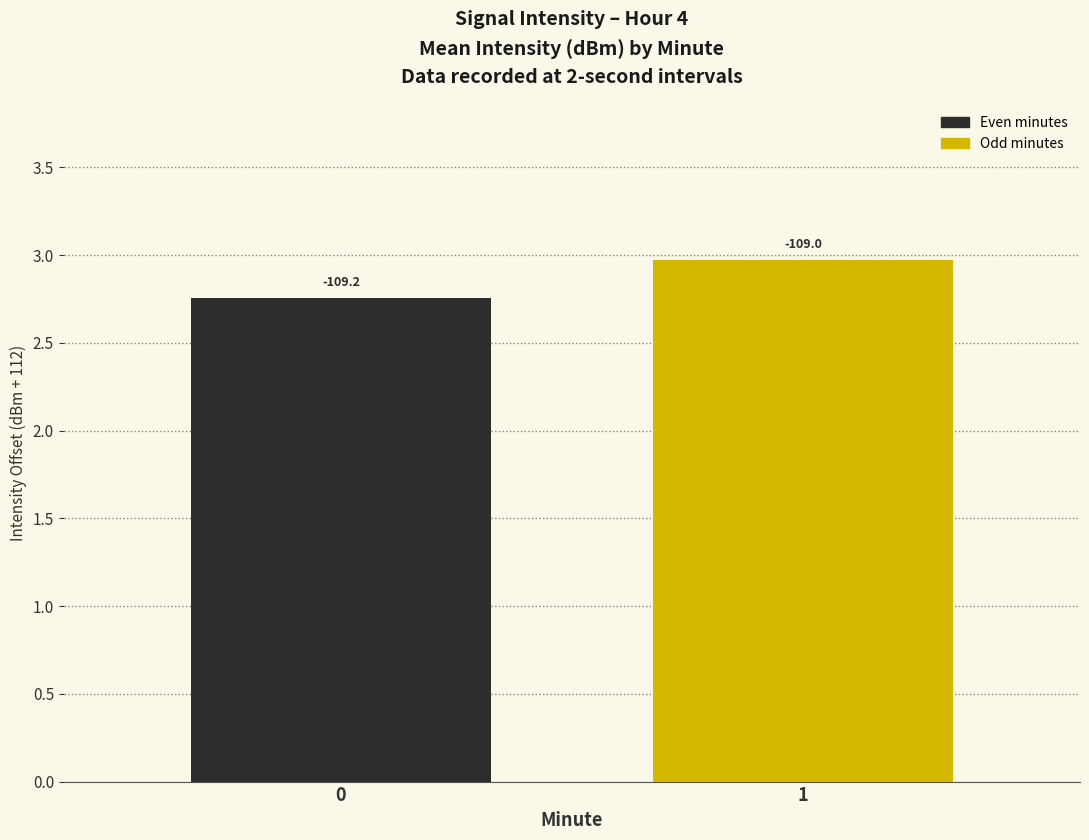

What is the sum of the values at 1 and 0?

5.7